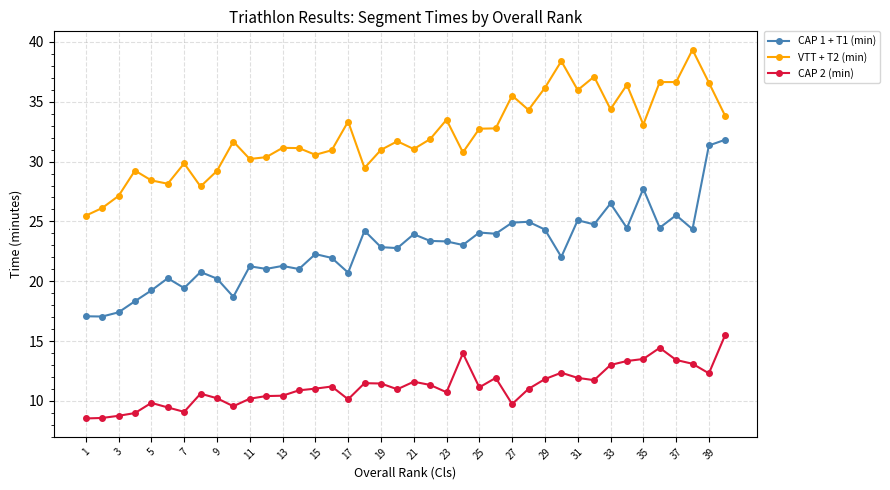

How many lines are shown in the chart?

3